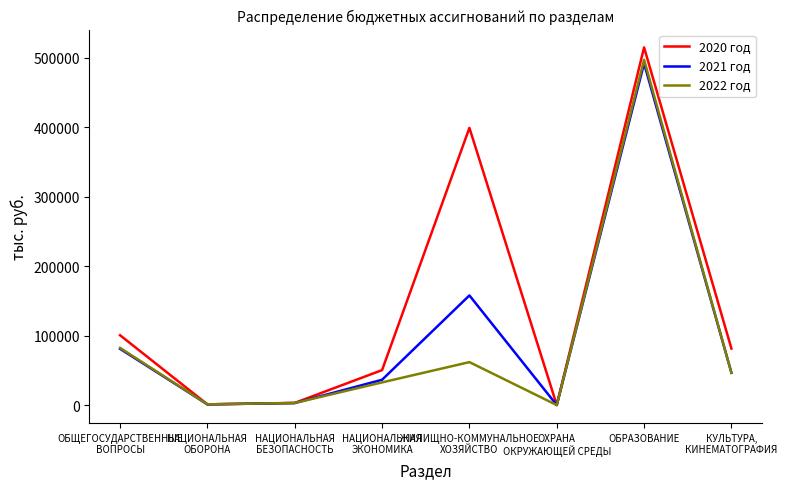

At which category does the chart reach its peak across all series?

ОБРАЗОВАНИЕ